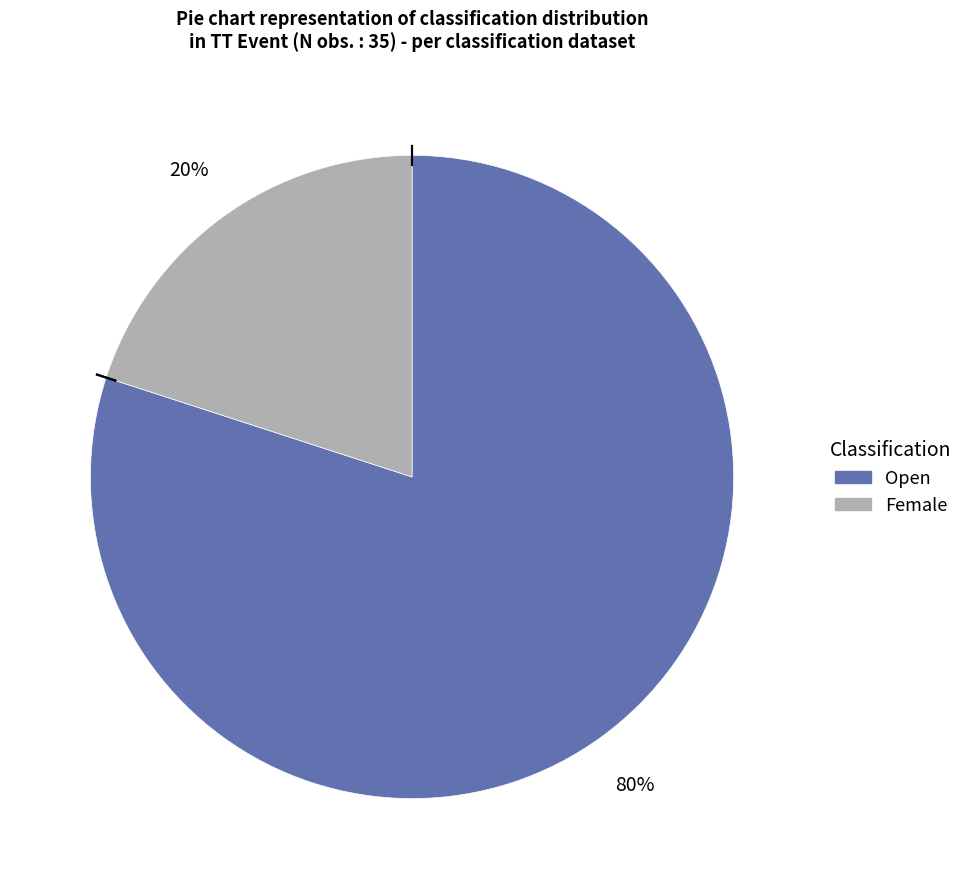

To the nearest percent, what is the average slice percentage?

50%